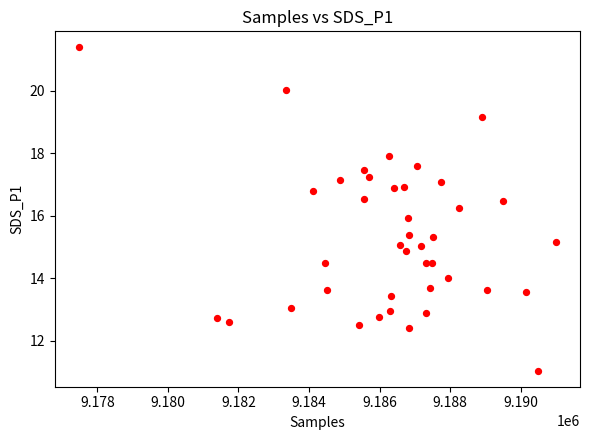

What is the range of X values (max minus min)?

13528.0